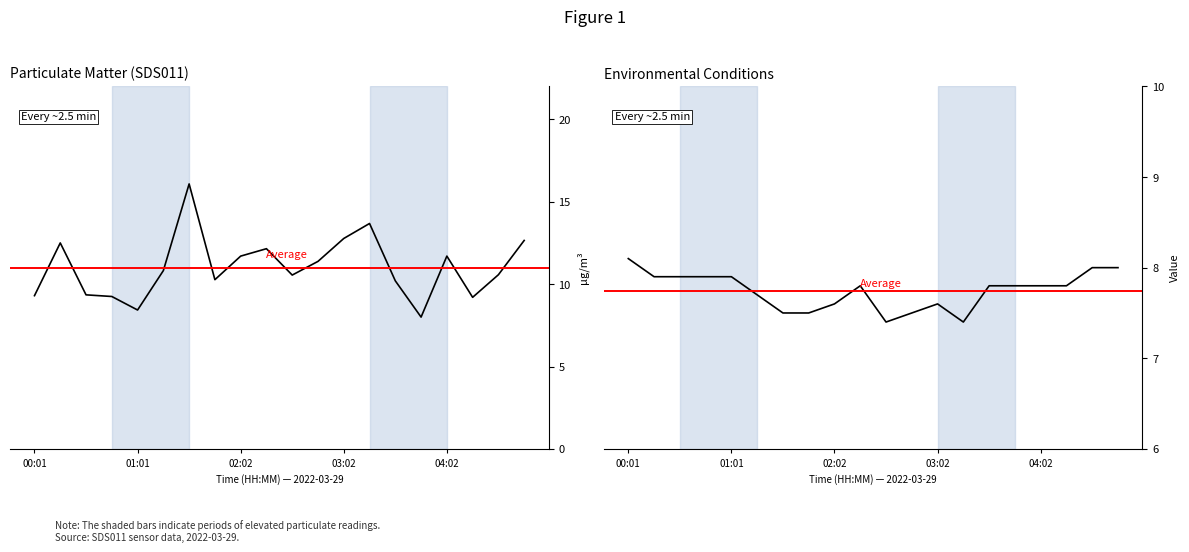

What is the difference between the Temp values at 01:16 and 03:32?

0.1